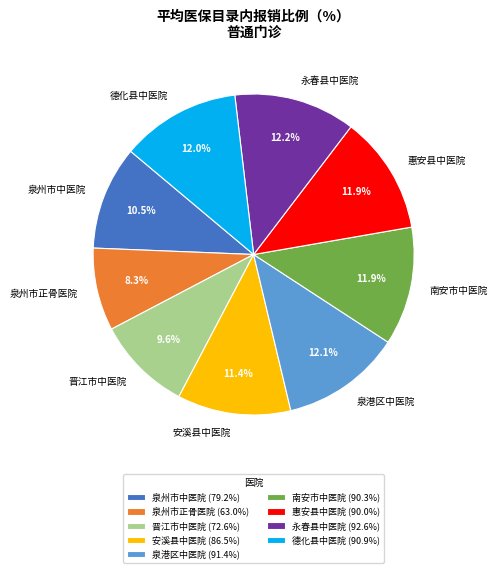

Count the number of slices in the pie.

9